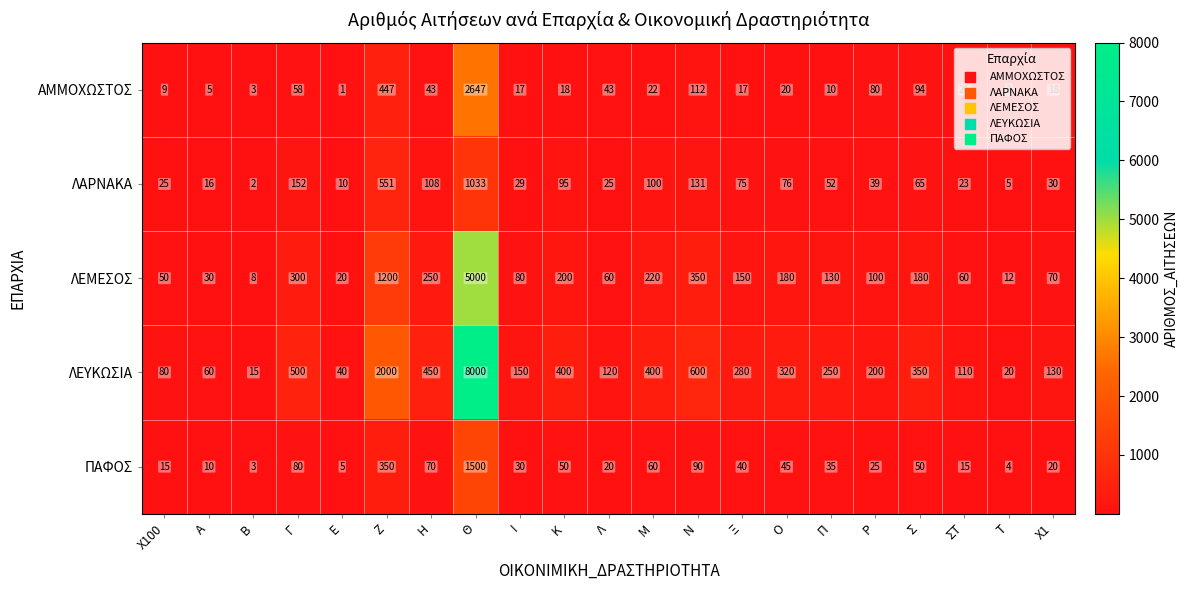

Which category has the lowest value across all series?

Ε